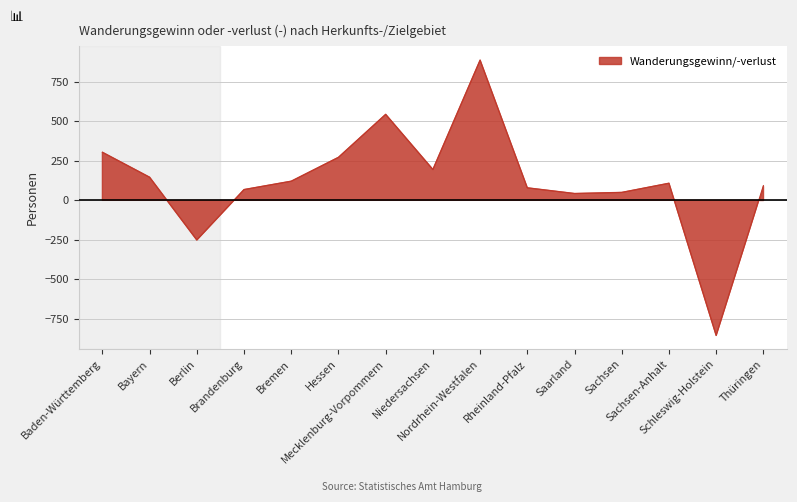

List the labels in order of value, smallest first.

Schleswig-Holstein, Berlin, Saarland, Sachsen, Brandenburg, Rheinland-Pfalz, Thüringen, Sachsen-Anhalt, Bremen, Bayern, Niedersachsen, Hessen, Baden-Württemberg, Mecklenburg-Vorpommern, Nordrhein-Westfalen